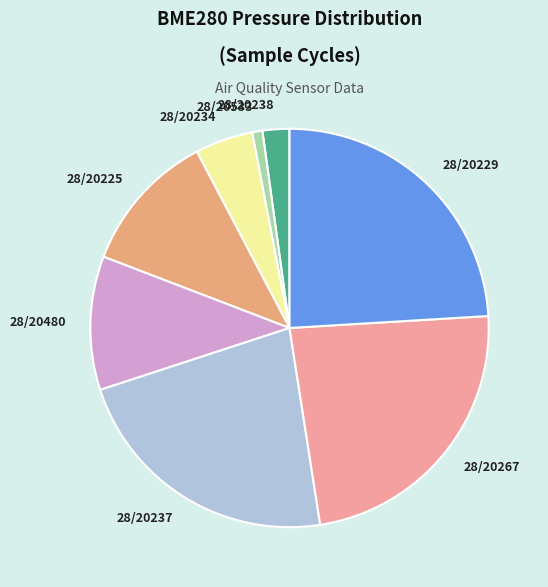

Is it true that 28/20229 is 24% of the pie?

True